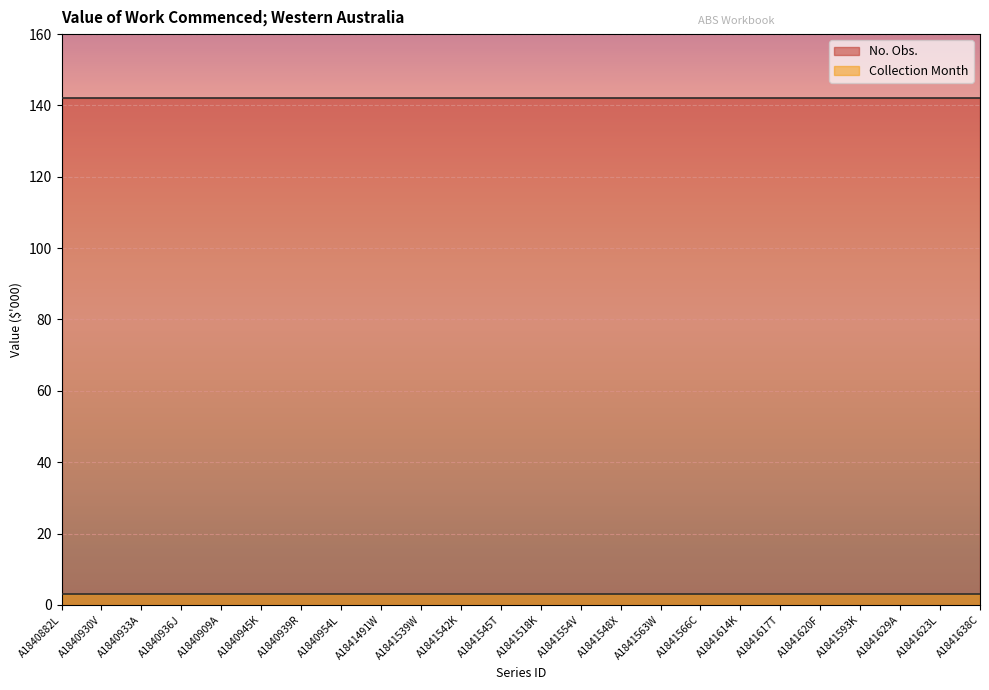

Which series changed the most between A1840936J and A1840954L?

No. Obs.